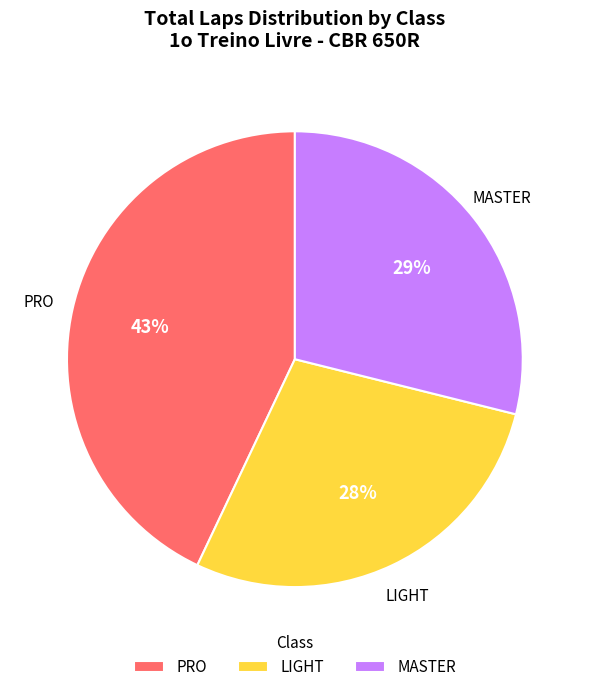

What percentage is the MASTER slice, to the nearest percent?

29%